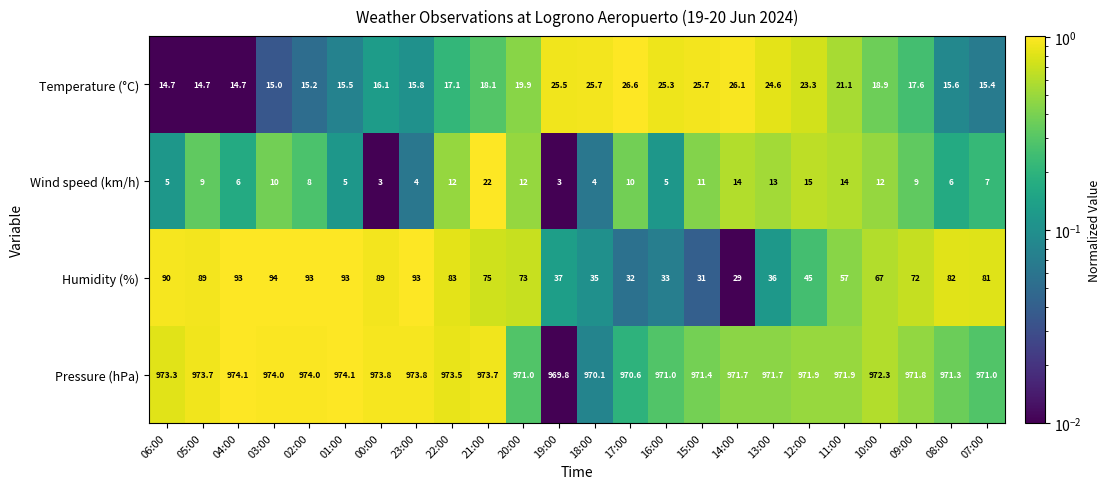

At which category is the sum across all series the highest?

03:00